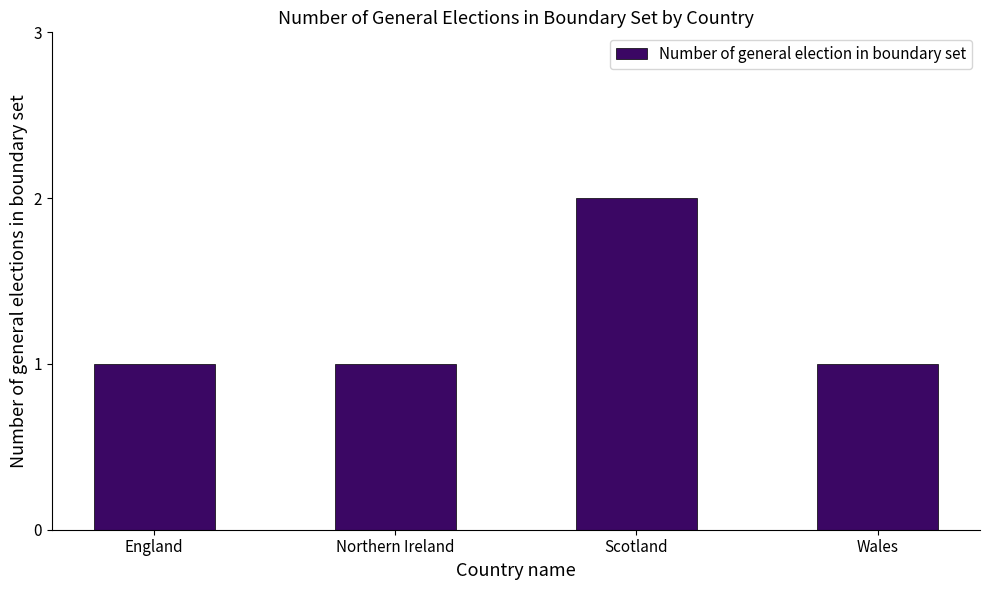

Are the bars horizontal?

No